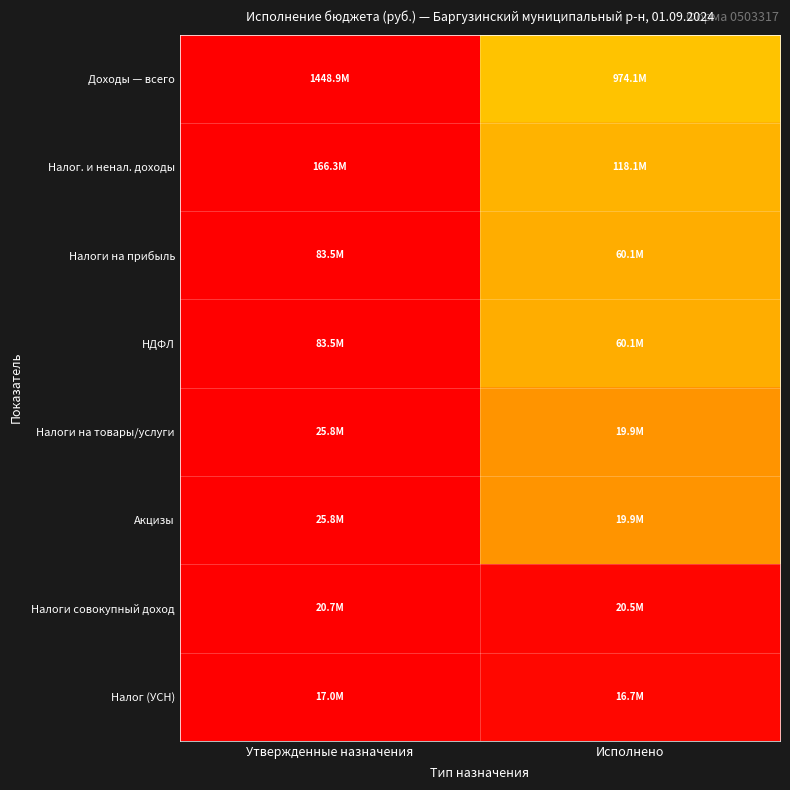

At which category is the sum across all series the highest?

Утвержденные назначения